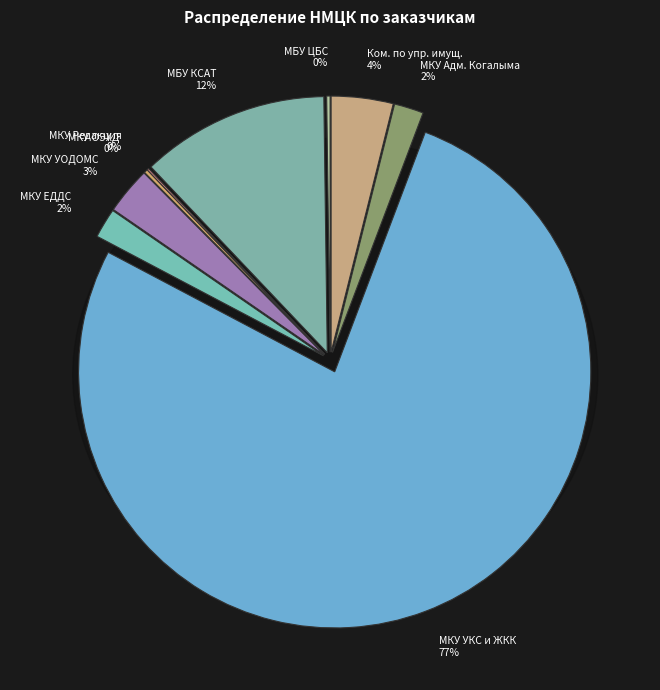

What is the majority slice?

МКУ УКС и ЖКК г. Когалыма